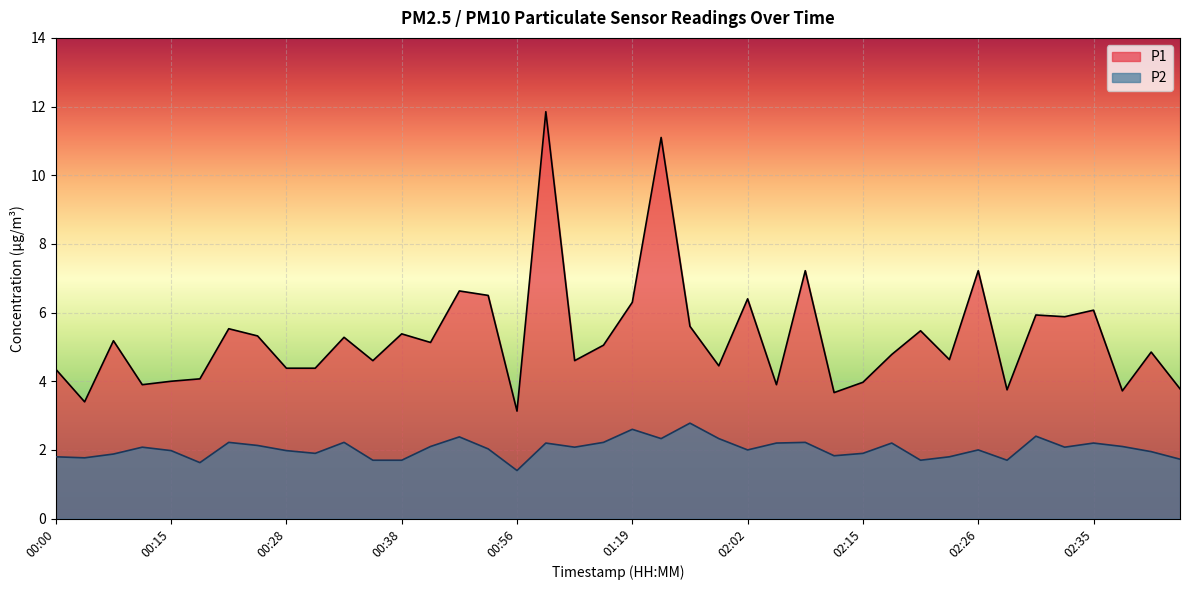

What is the label of the 26th point from the left?

02:05